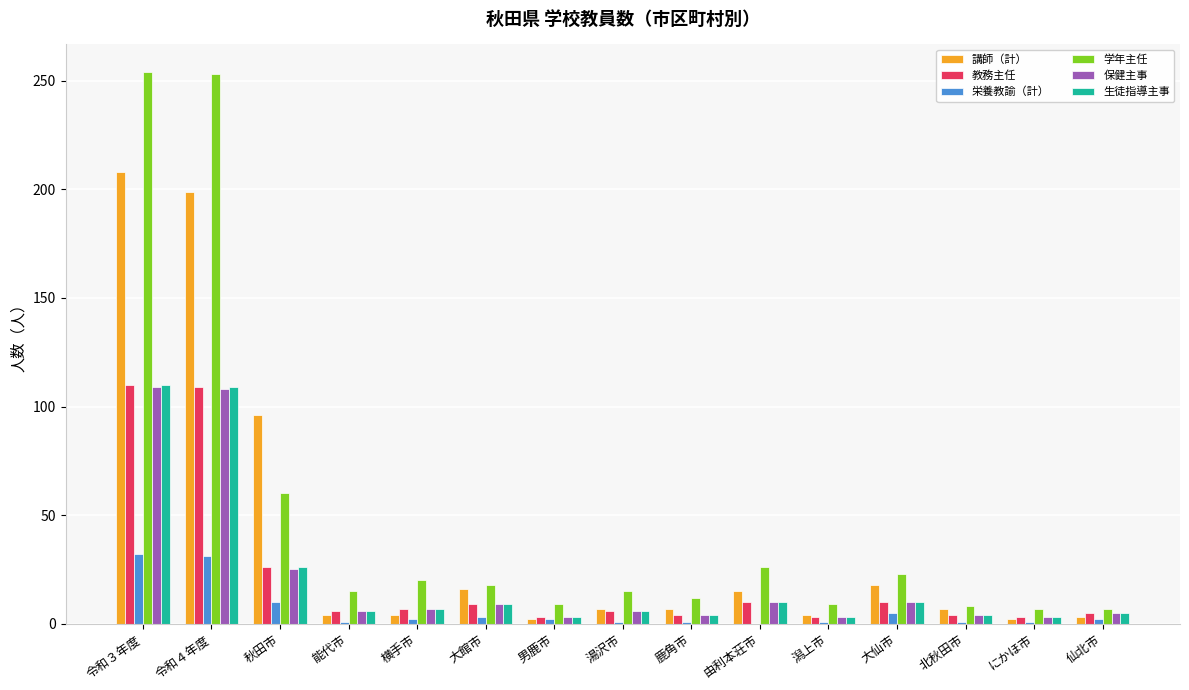

At which label is 学年主任 closest to 130?

秋田市